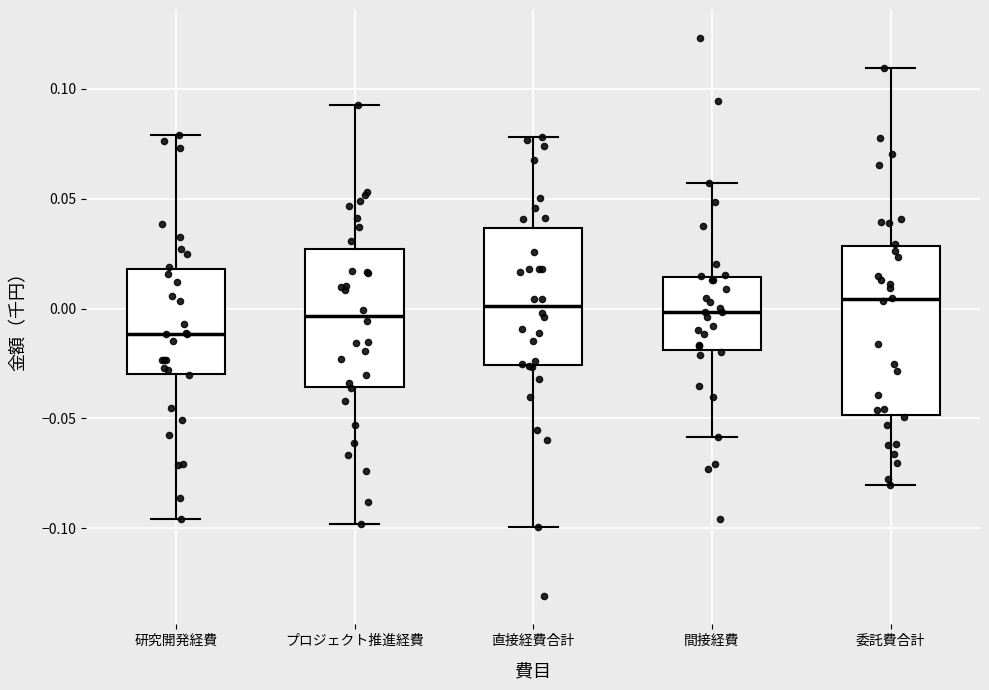

Where is the upper edge of the box for プロジェクト推進経費 on the y-axis? The values are not printed on the chart, so give them approximately, as read against the axis.

0.025